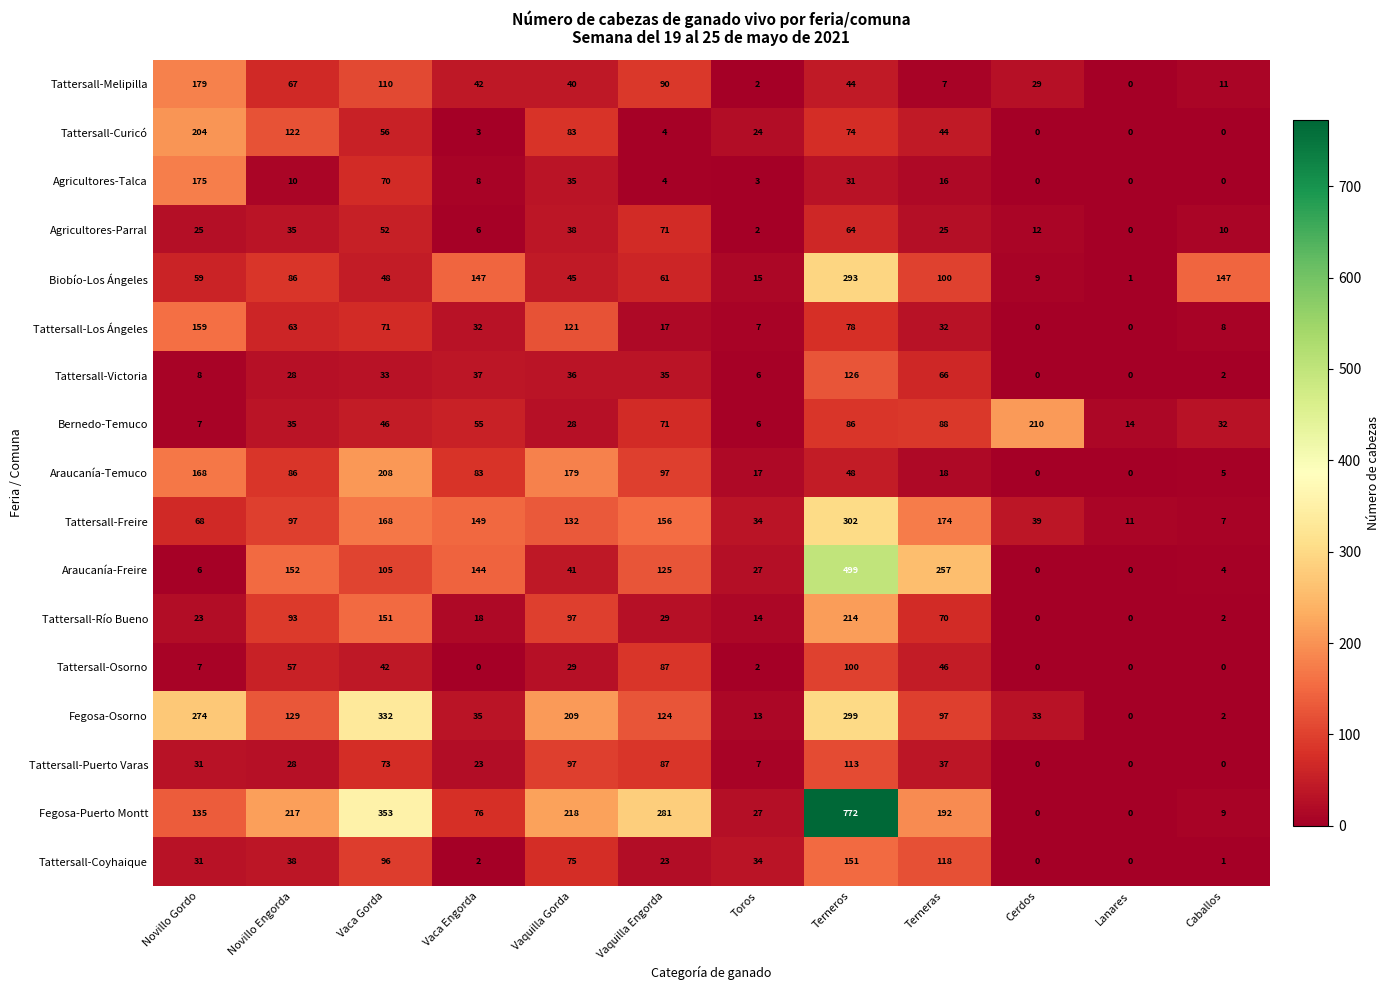

What is the spread (max minus min) of values at Lanares?

14